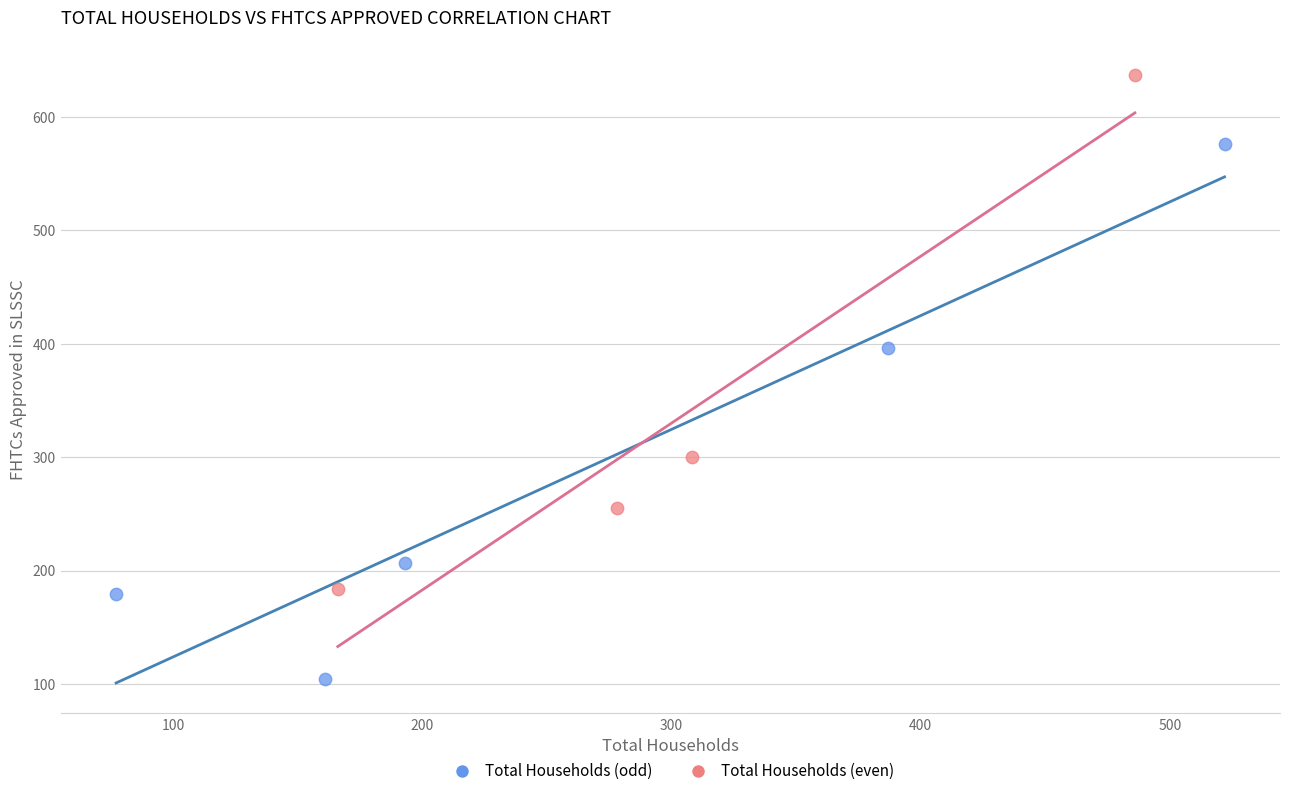

Which series contains the lowest Y value?

Total Households (odd)